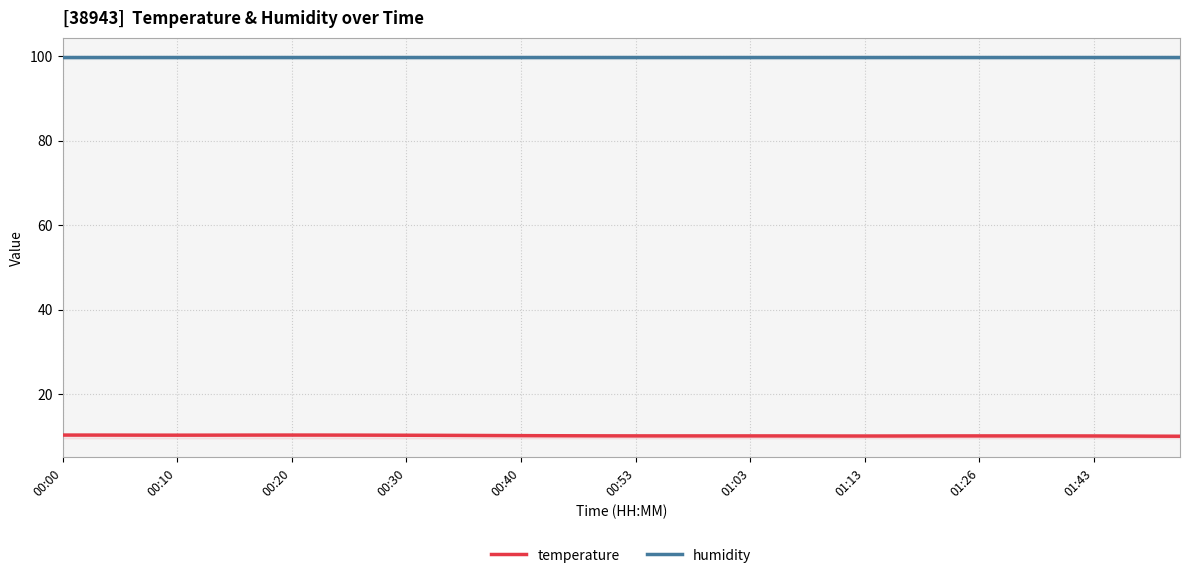

Is this an area chart (filled region under the line)?

No